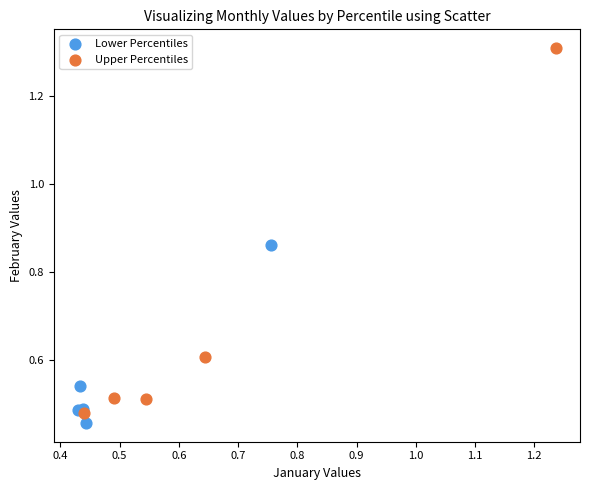

What are all the series names shown in the legend?

Lower Percentiles, Upper Percentiles